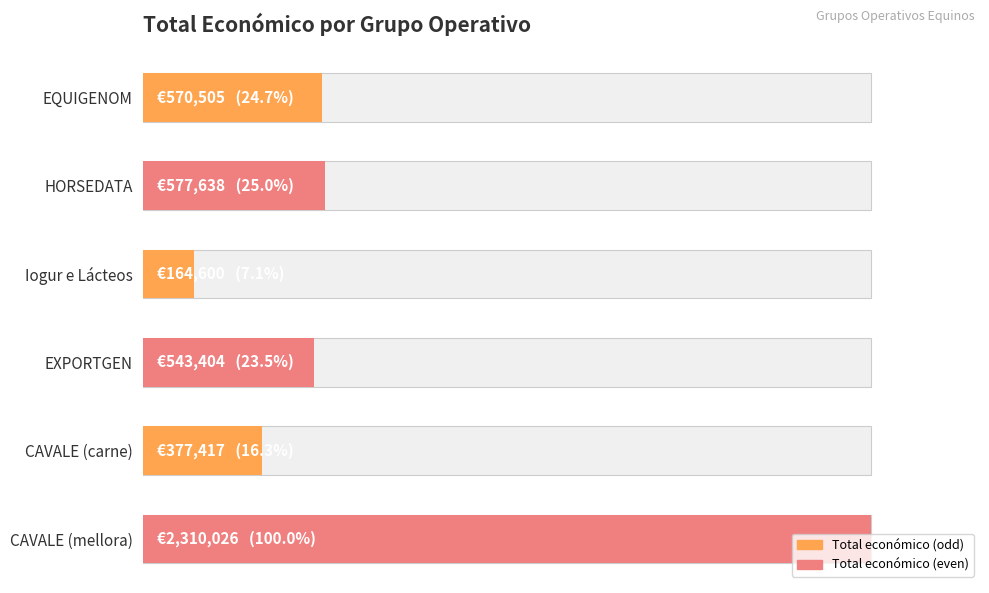

What is the difference between the values at HORSEDATA and CAVALE (carne)?

8.7